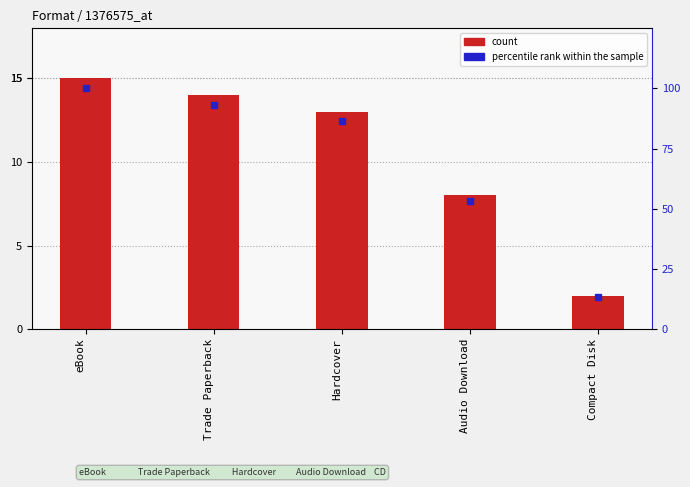

What is the total value across all series at Hardcover?

99.7